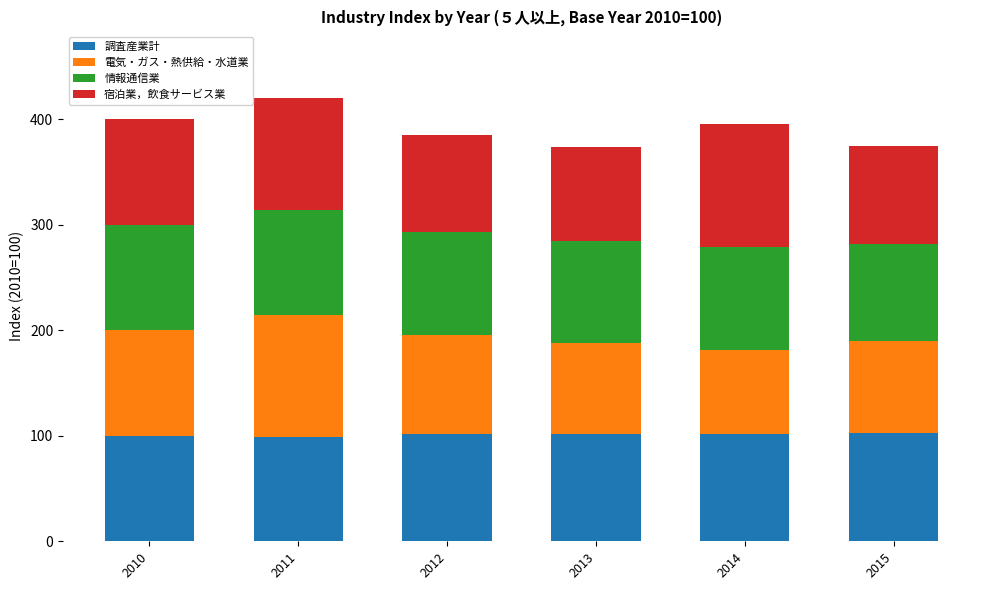

What value does the 調査産業計 series have at 2012?

101.5